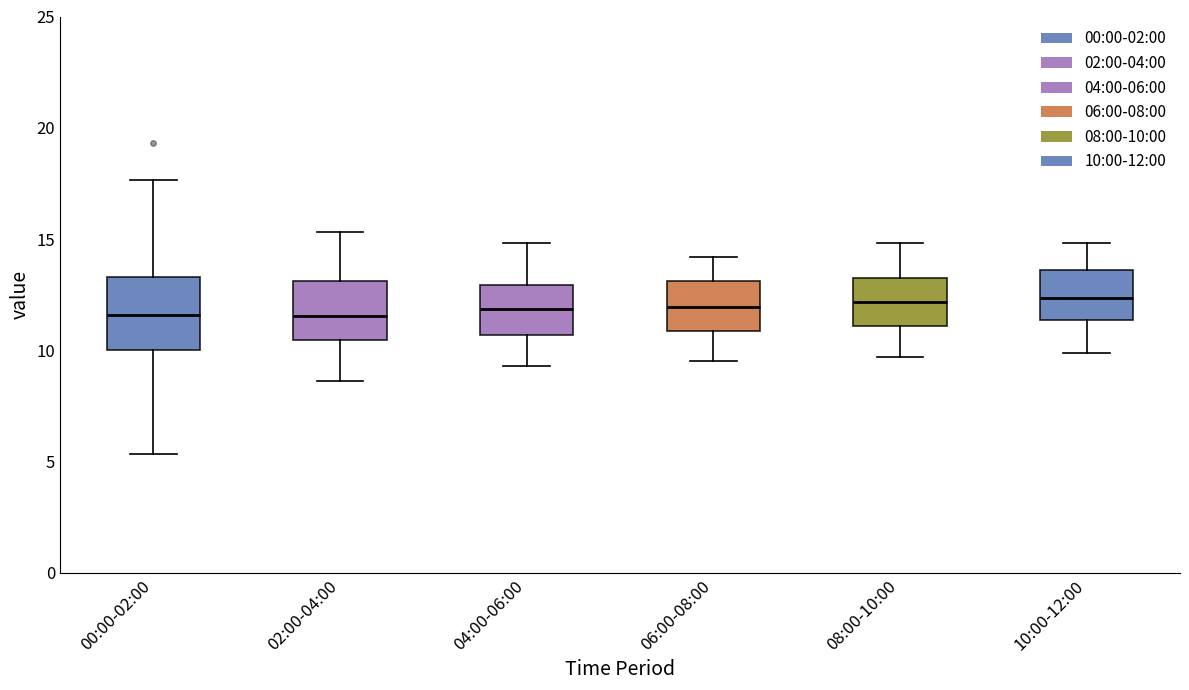

Where is the lower edge of the box for 06:00-08:00 on the y-axis? The values are not printed on the chart, so give them approximately, as read against the axis.

11.0